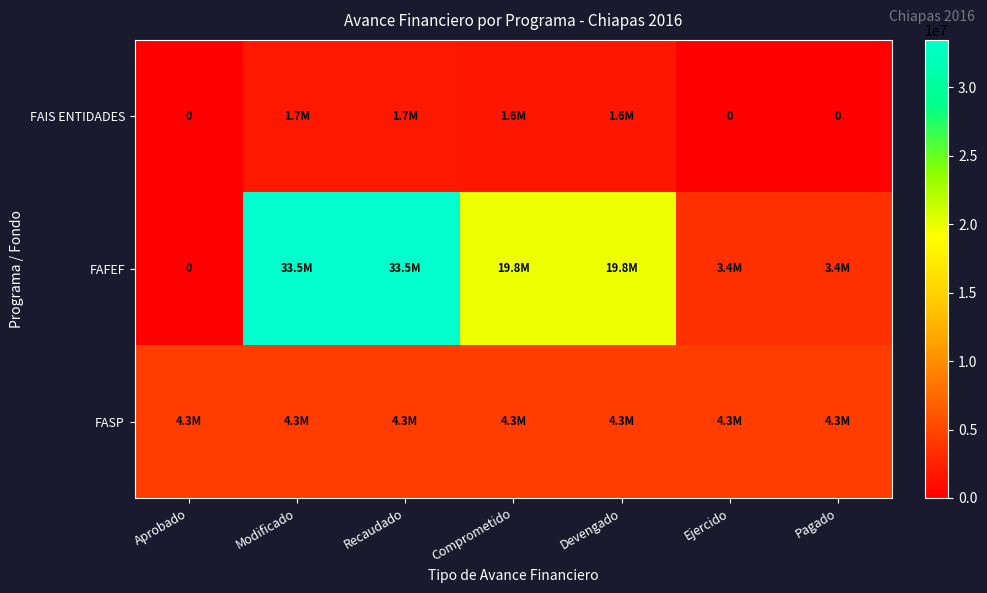

True or false: FAFEF has a value of 33463639.8 at Modificado.

True